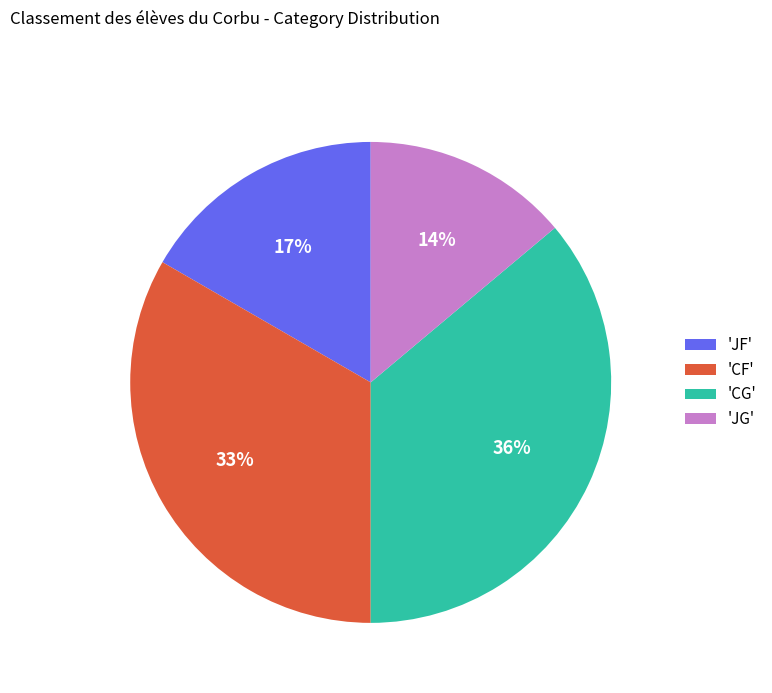

To the nearest percent, what percentage of the pie is 'JF'?

17%